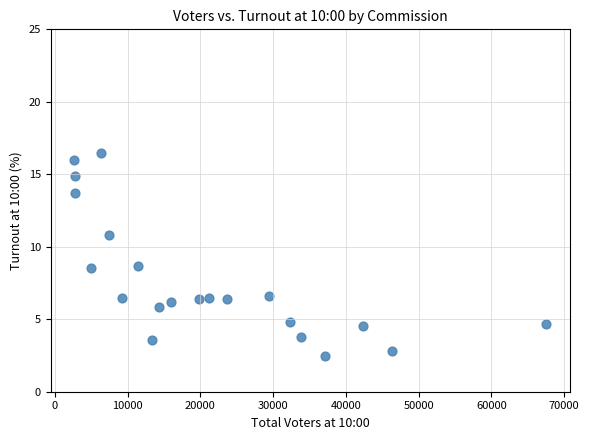

What is the range of Y values (max minus min)?

14.0